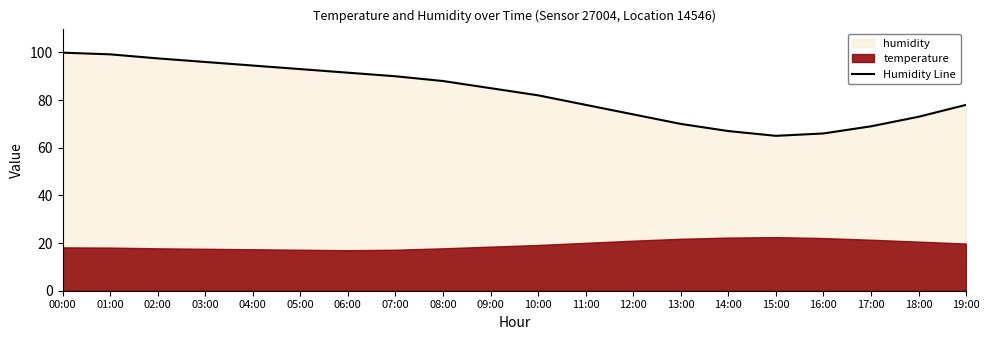

Which has a higher value, 02:00 or 15:00?

02:00